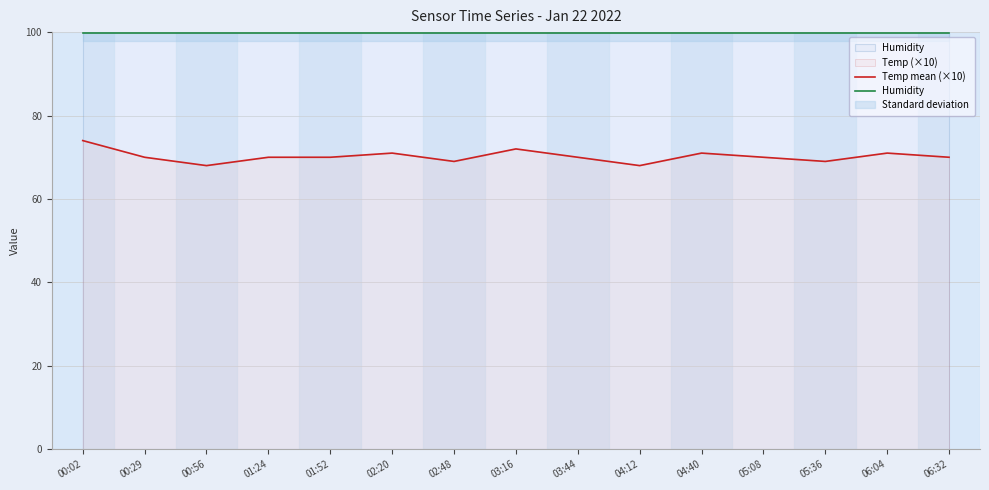

At which category does the chart reach its minimum across all series?

00:56